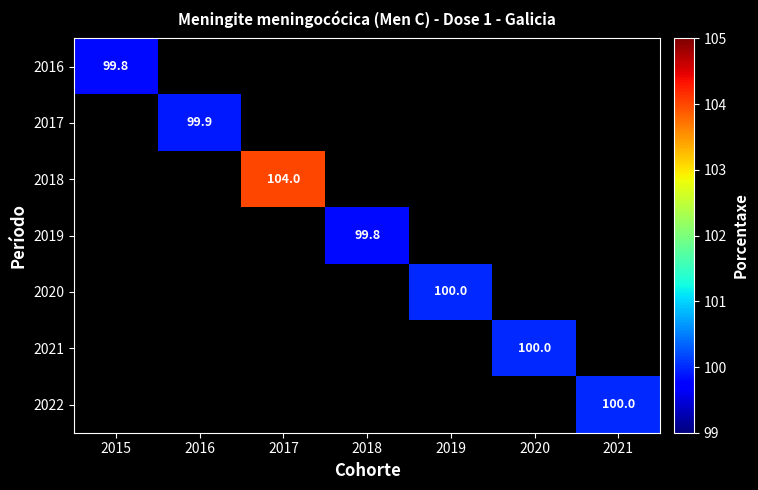

True or false: 2020 has a value of 100.0 at 2019.

True